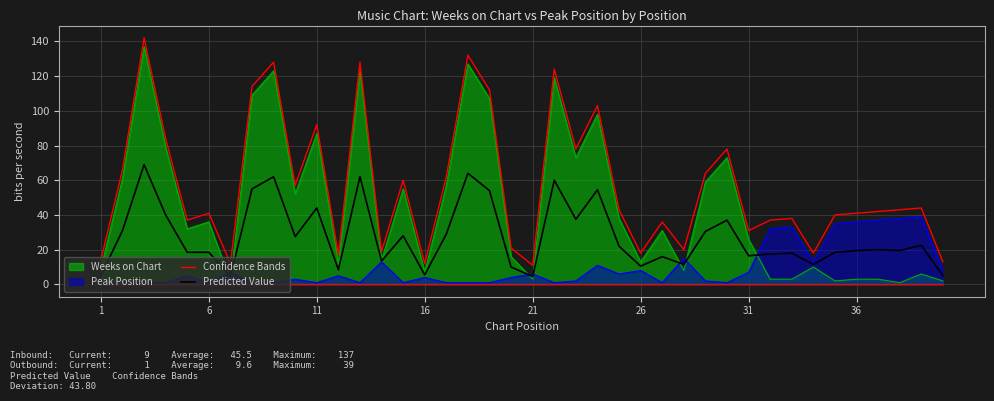

What is the maximum value shown in the chart?

142.0